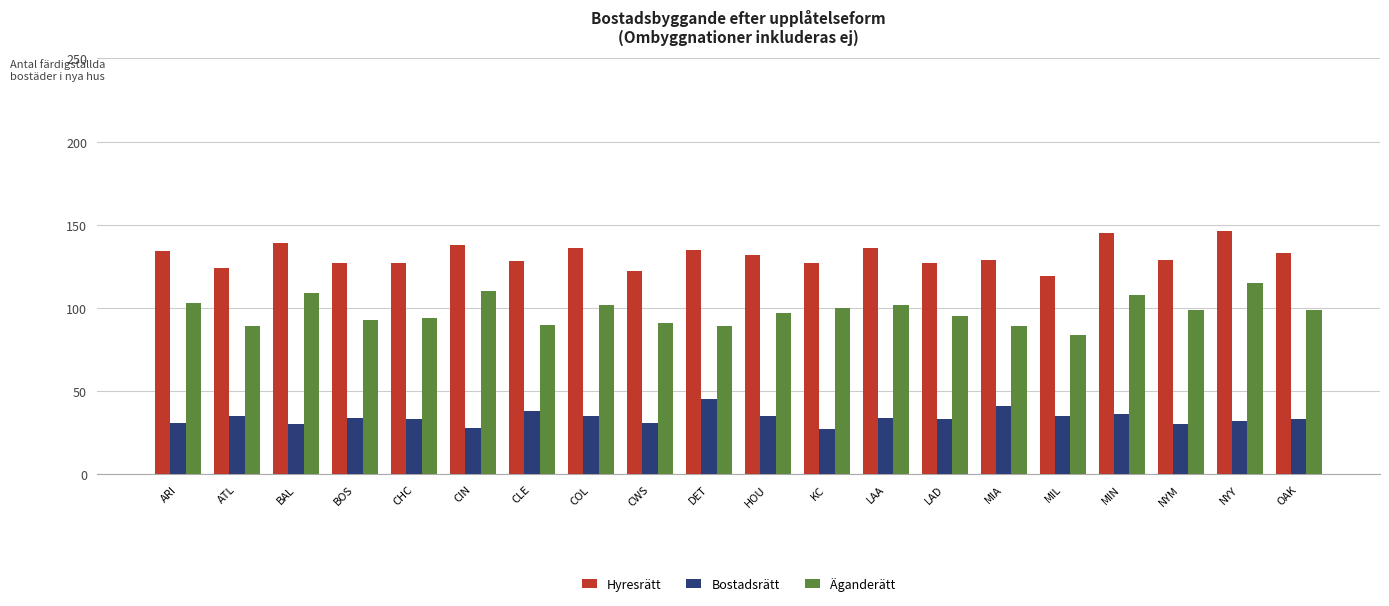

At ATL, list the series in order from smallest to largest.

Bostadsrätt, Äganderätt, Hyresrätt